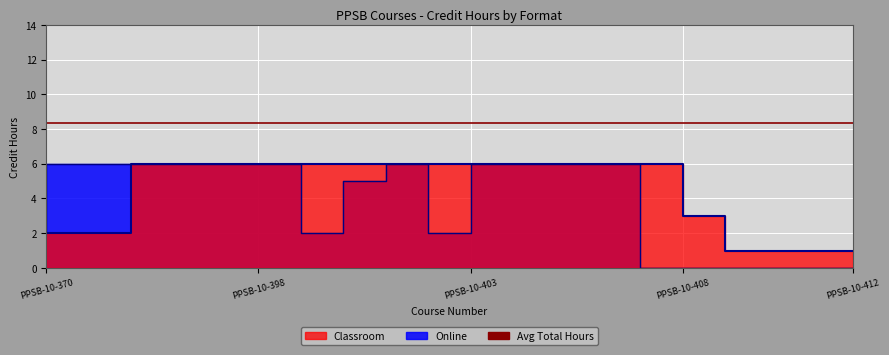

True or false: Classroom has a value of 4 at PPSB-10-401.

False